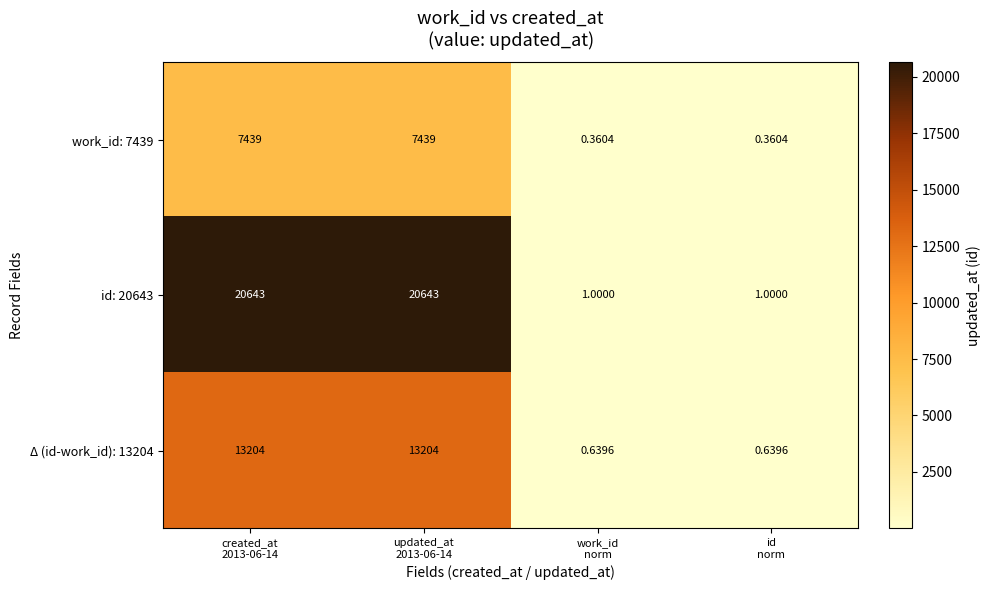

Which series has the largest range (max minus min)?

id: 20643